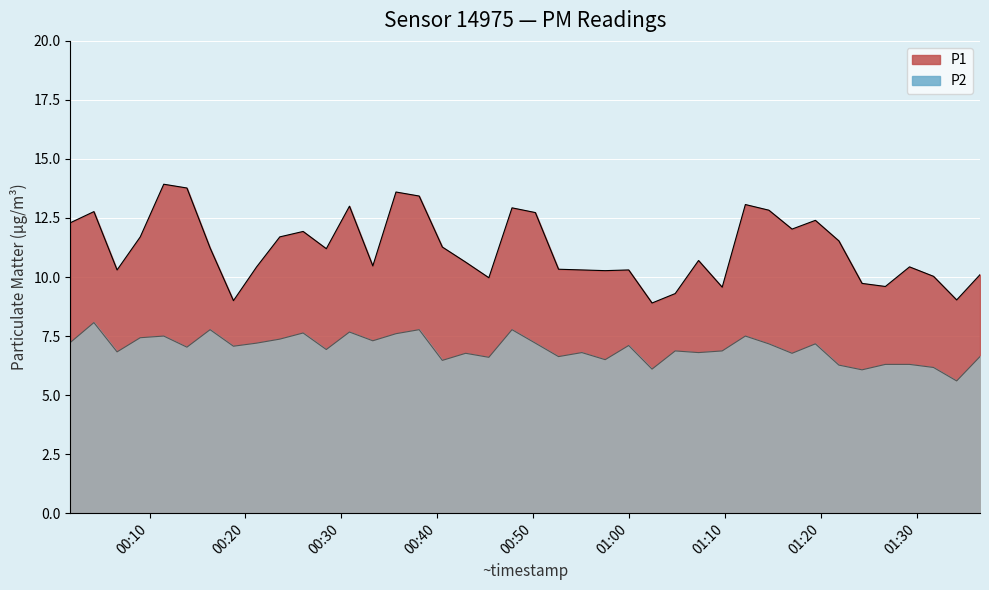

What is the smallest value displayed?

5.6